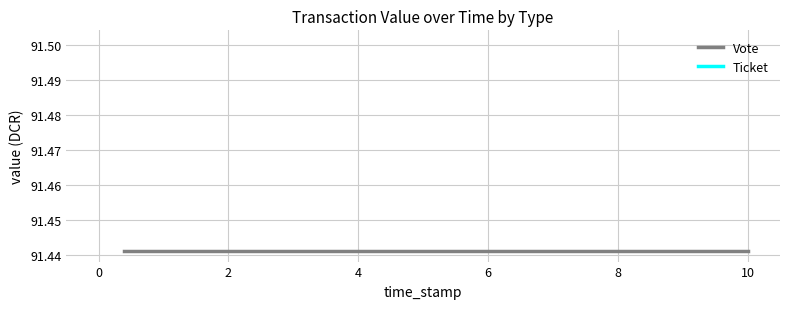

Read the Vote value at 2.

91.4